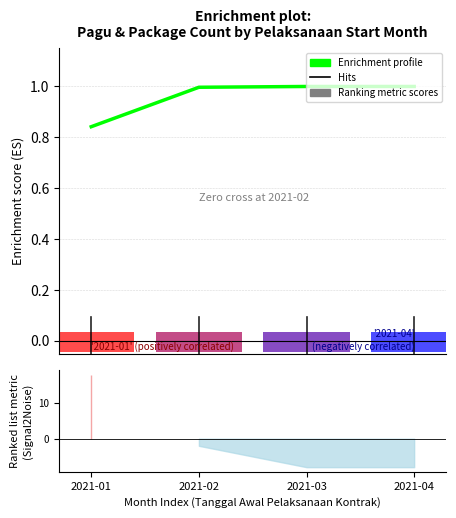

List the labels in order of value, smallest first.

2021-01, 2021-02, 2021-03, 2021-04